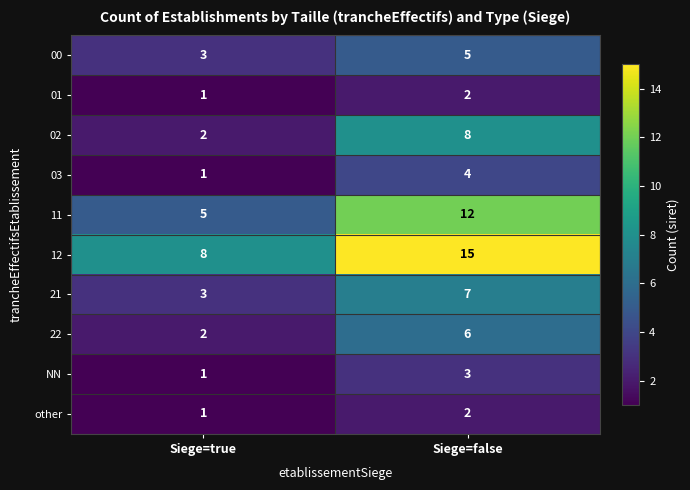

Read the 21 value at Siege=false.

7